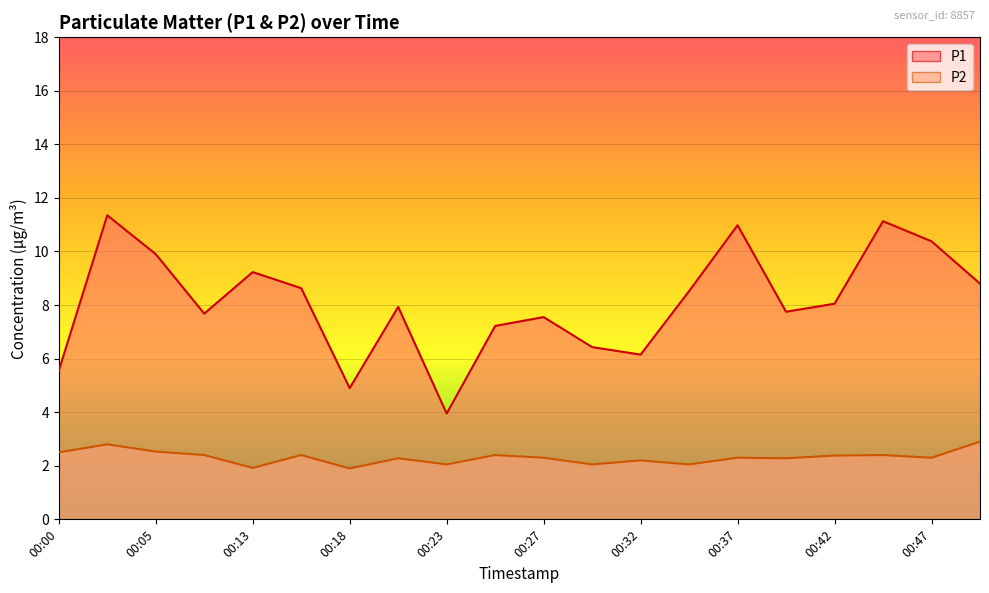

What is the sum of the P1 values at 00:18 and 00:23?

8.9